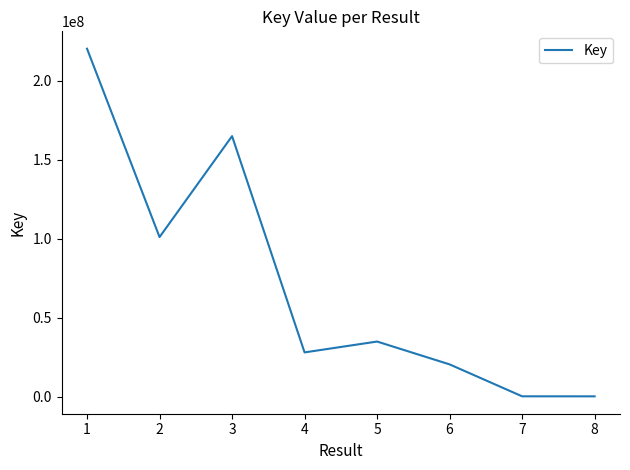

Where is the data nearest to the value 110315130?

2